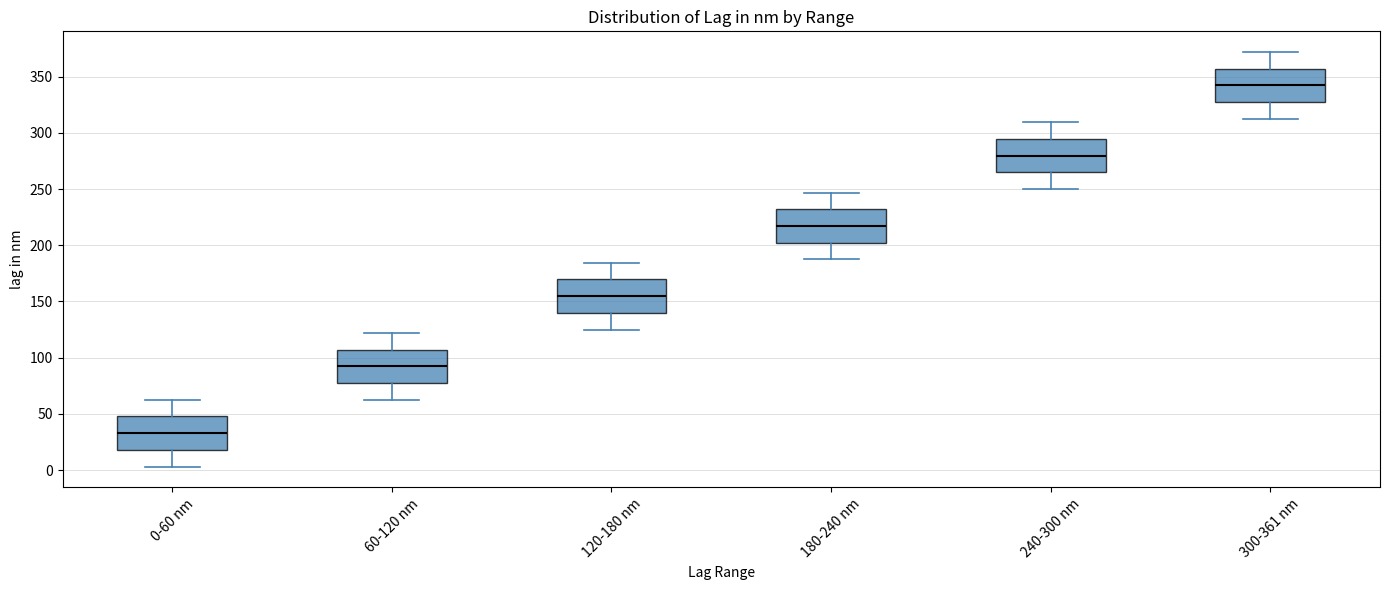

Reading left to right, transcribe this box plot: for each box, give where its median line is, the range the box spans, and where its two whiskers end, as read against the y-axis. The values are not printed on the chart, so give them approximately, as read against the axis.

0-60 nm: median 35, box 20 to 50, whiskers 5 to 65
60-120 nm: median 90, box 75 to 105, whiskers 65 to 120
120-180 nm: median 155, box 140 to 170, whiskers 125 to 185
180-240 nm: median 215, box 200 to 230, whiskers 190 to 245
240-300 nm: median 280, box 265 to 295, whiskers 250 to 310
300-361 nm: median 340, box 325 to 355, whiskers 315 to 370